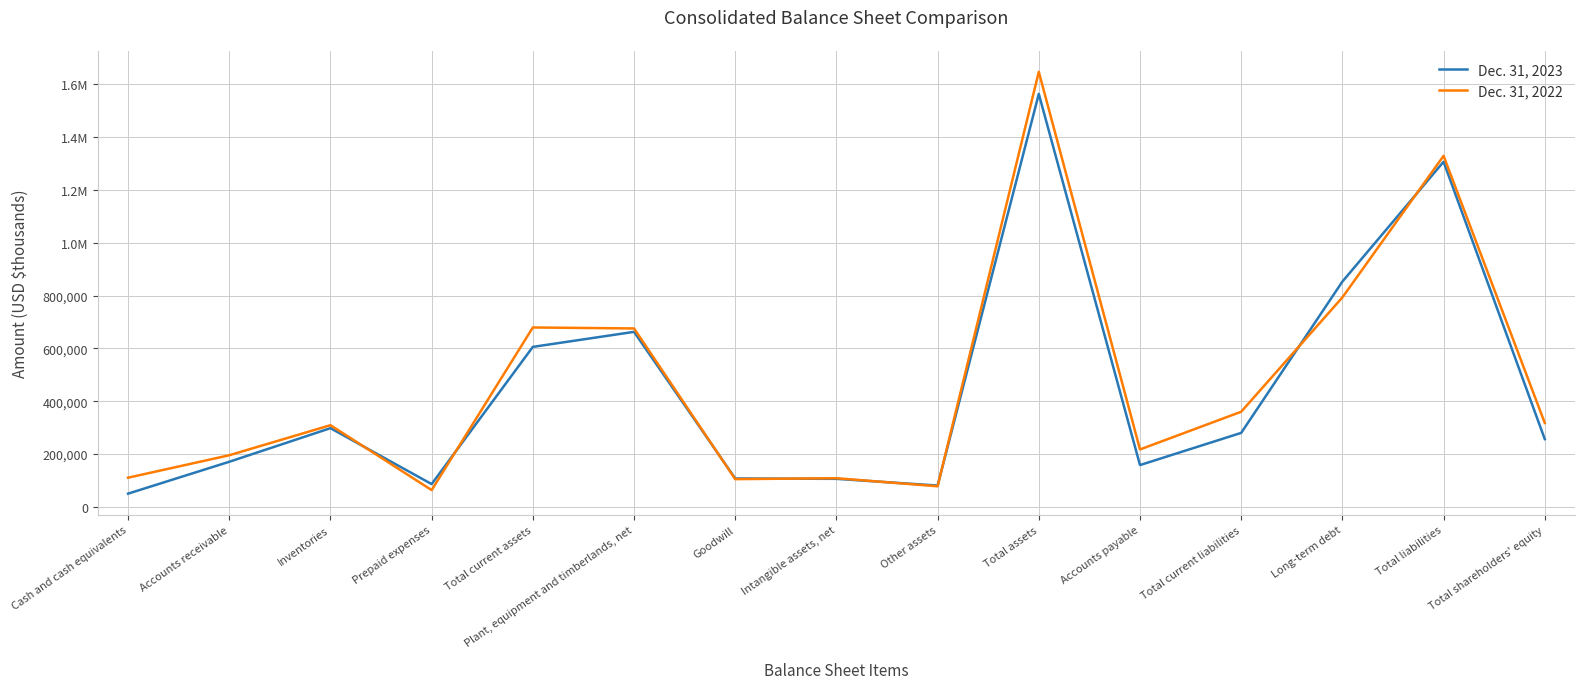

True or false: Dec. 31, 2023 has more than 1 interior local peaks.

True